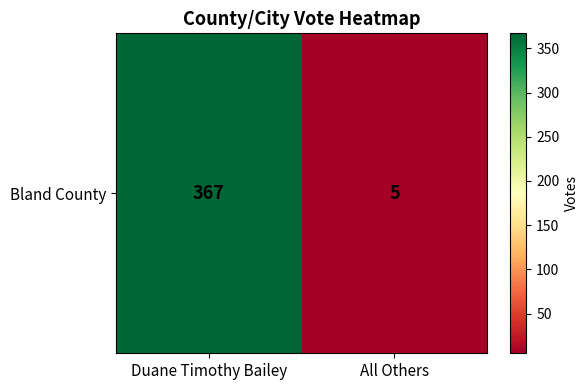

What is the maximum value shown in the chart?

367